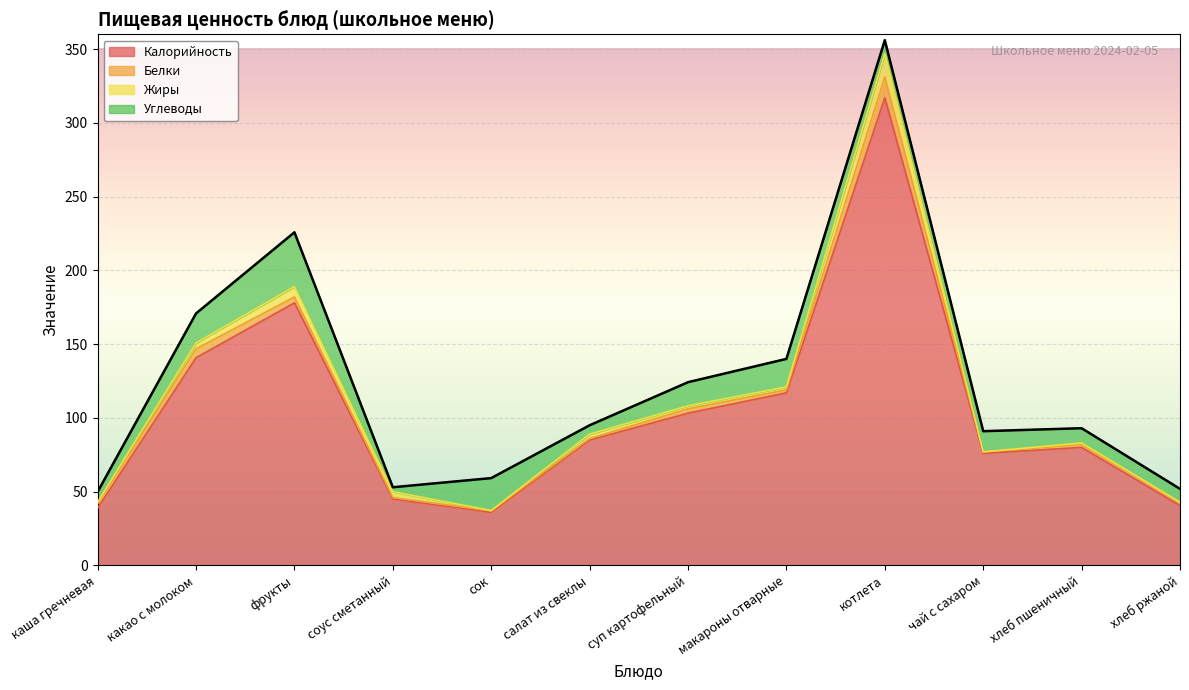

Does the chart display data point markers on the line(s)?

No